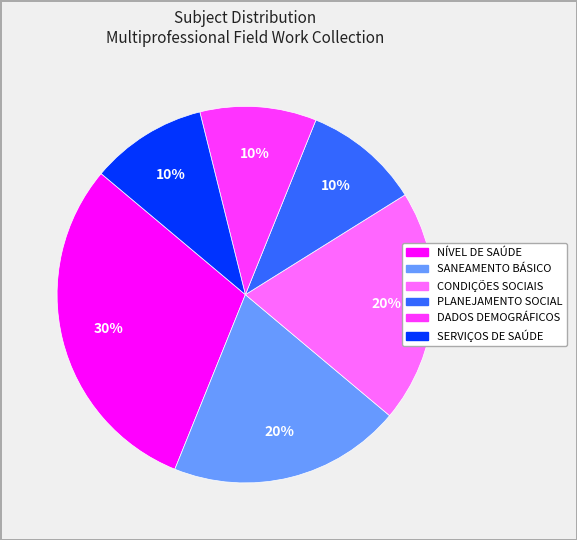

Is the sum of SERVIÇOS DE SAÚDE and DADOS DEMOGRÁFICOS greater than half?

No